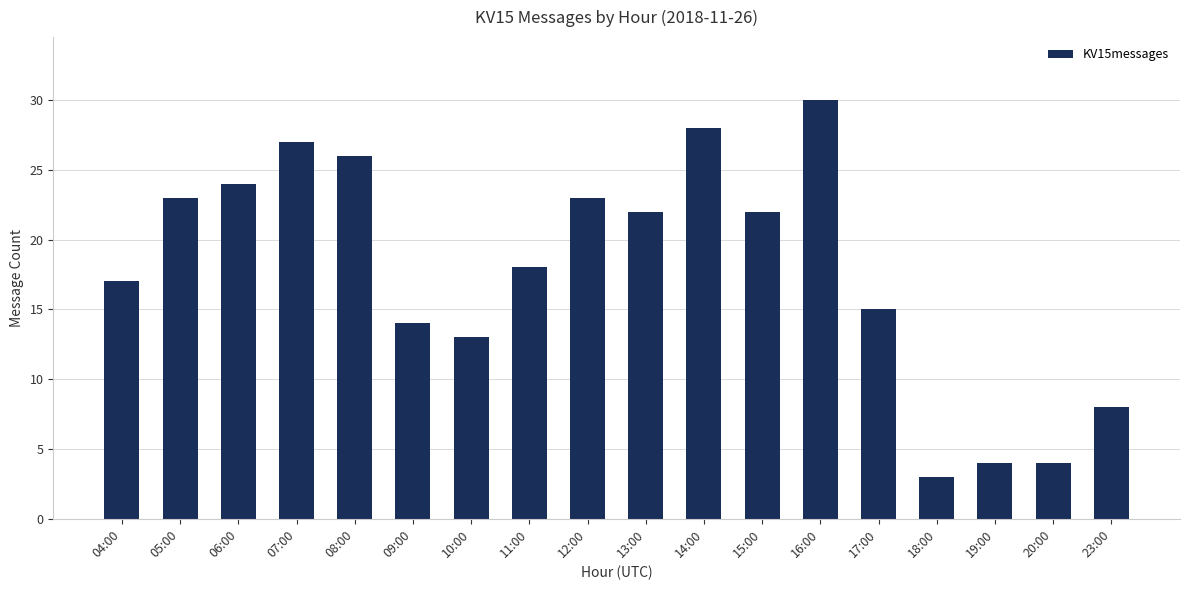

What is the maximum value shown in the chart?

30